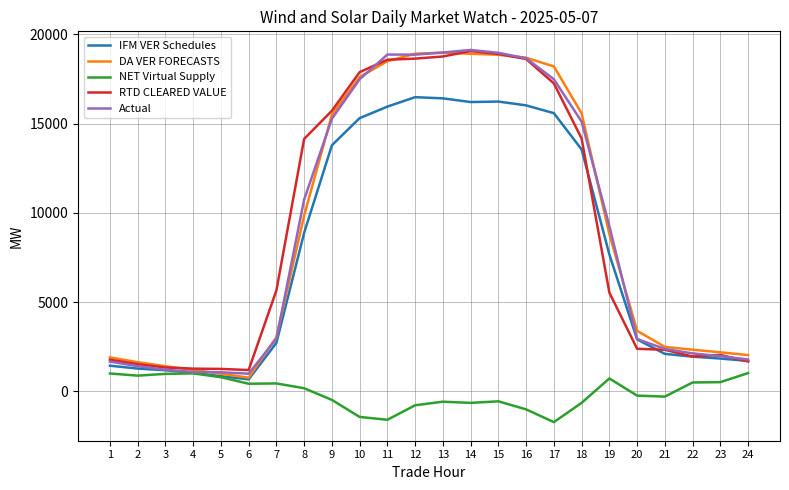

What is the lowest value of the Actual series?

984.4